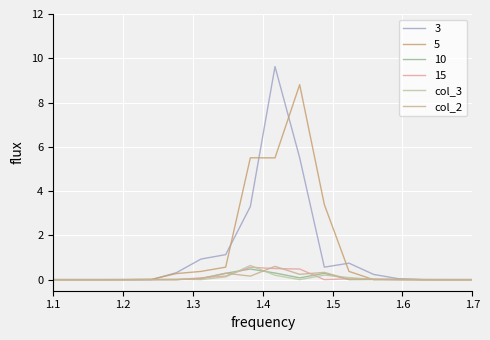

What is the average value of the col_2 series?

0.1